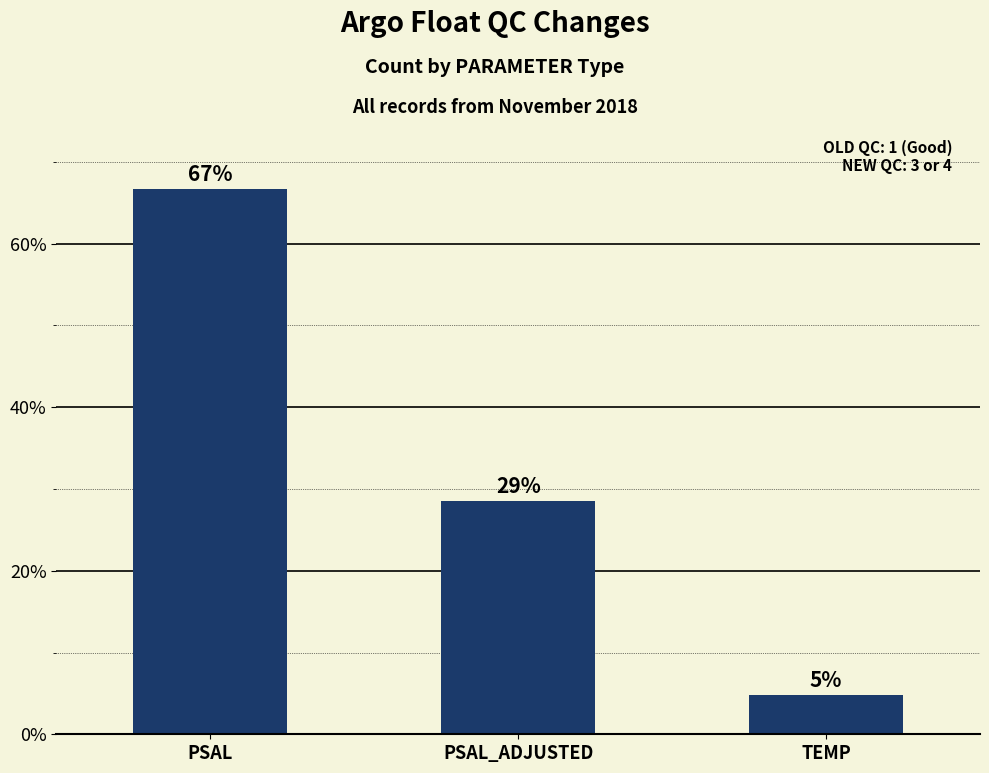

What is the label of the 2nd bar from the right?

PSAL_ADJUSTED